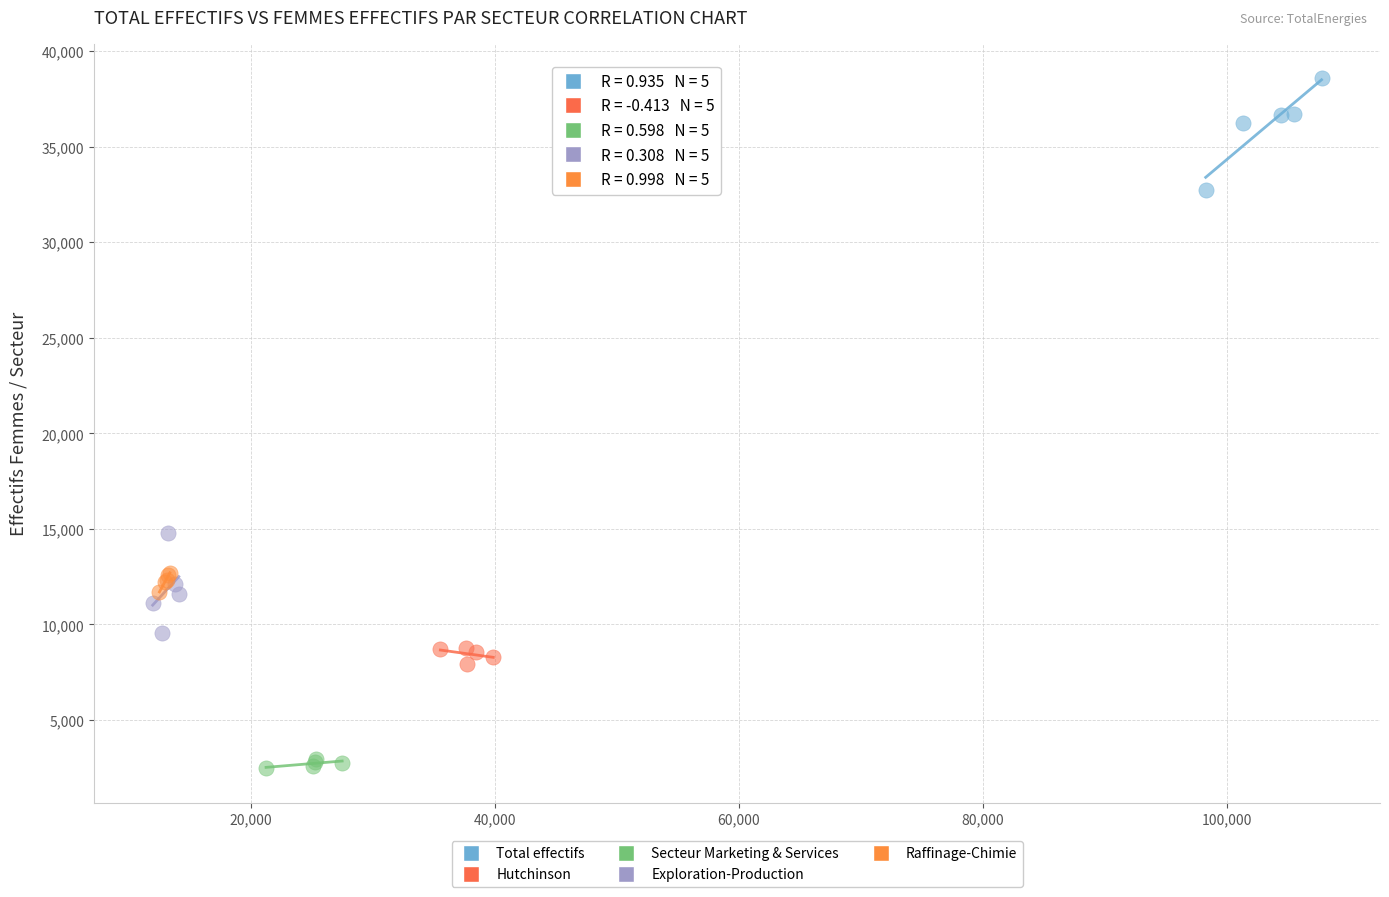

Which series contains the highest Y value?

Total effectifs